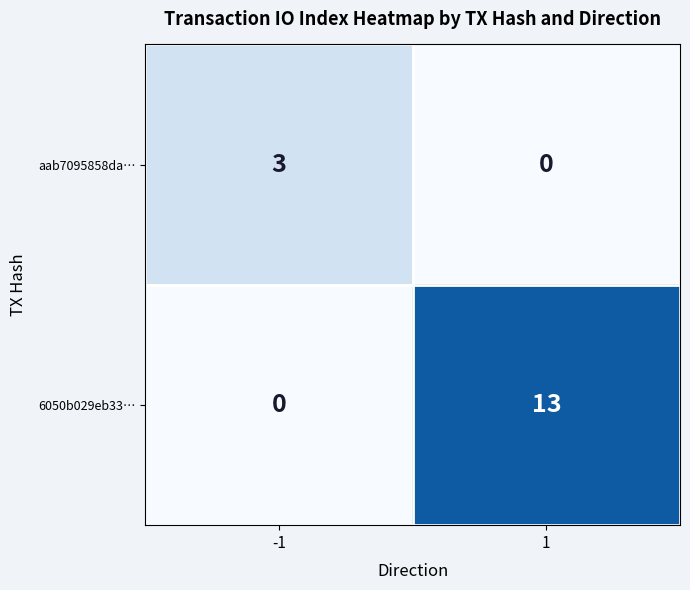

List the series in order of their peak value, lowest first.

aab7095858da…, 6050b029eb33…